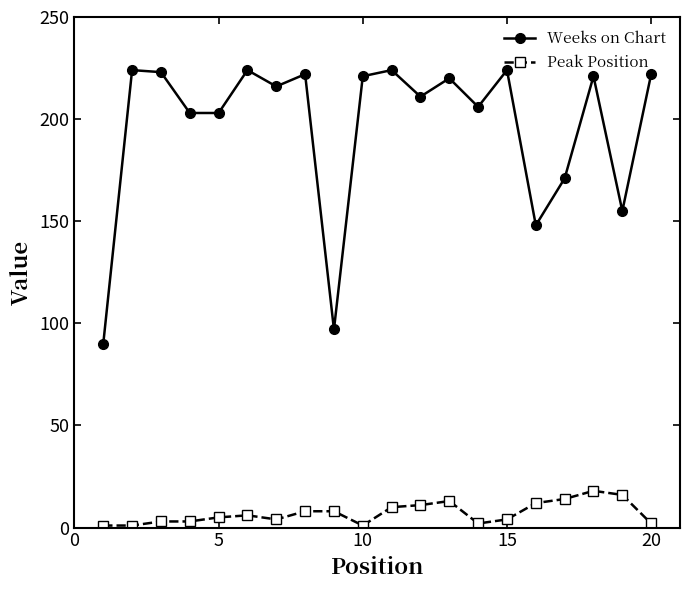

True or false: Peak Position and Weeks on Chart intersect in this chart.

False